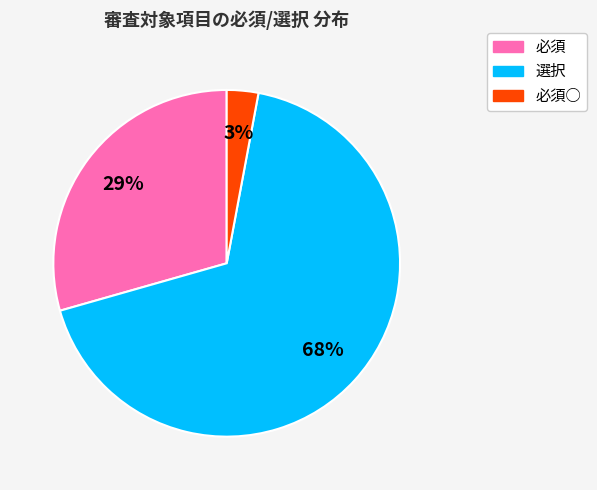

Is there any slice that represents more than half of the pie?

Yes